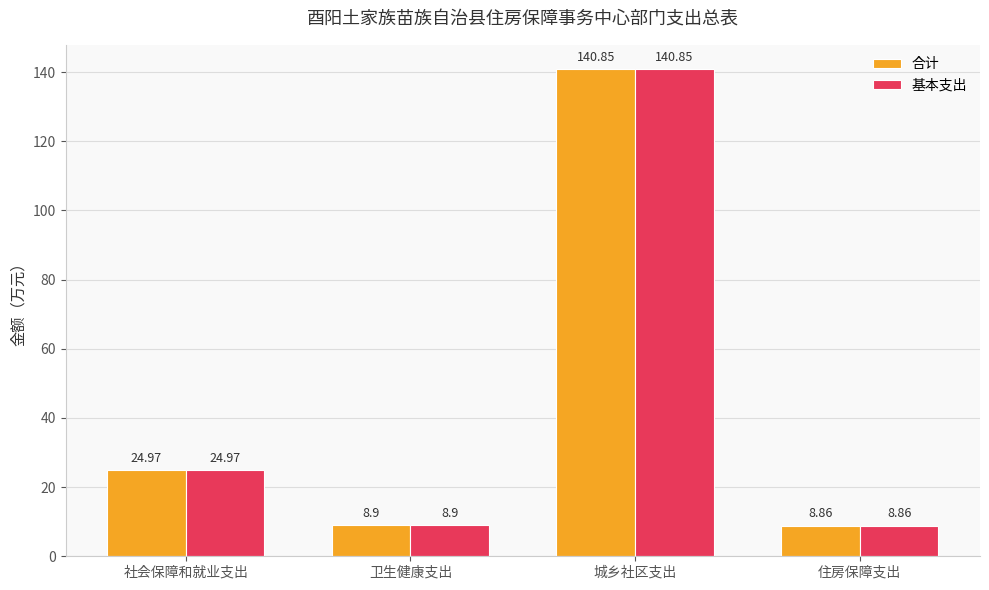

Rank the categories by 合计 value from lowest to highest.

住房保障支出, 卫生健康支出, 社会保障和就业支出, 城乡社区支出